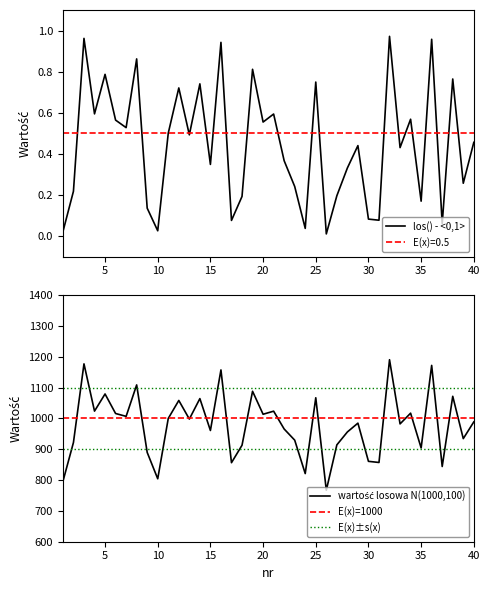

Which series changed the most between 30 and 35?

wartość losowa z rozkładu normalnego